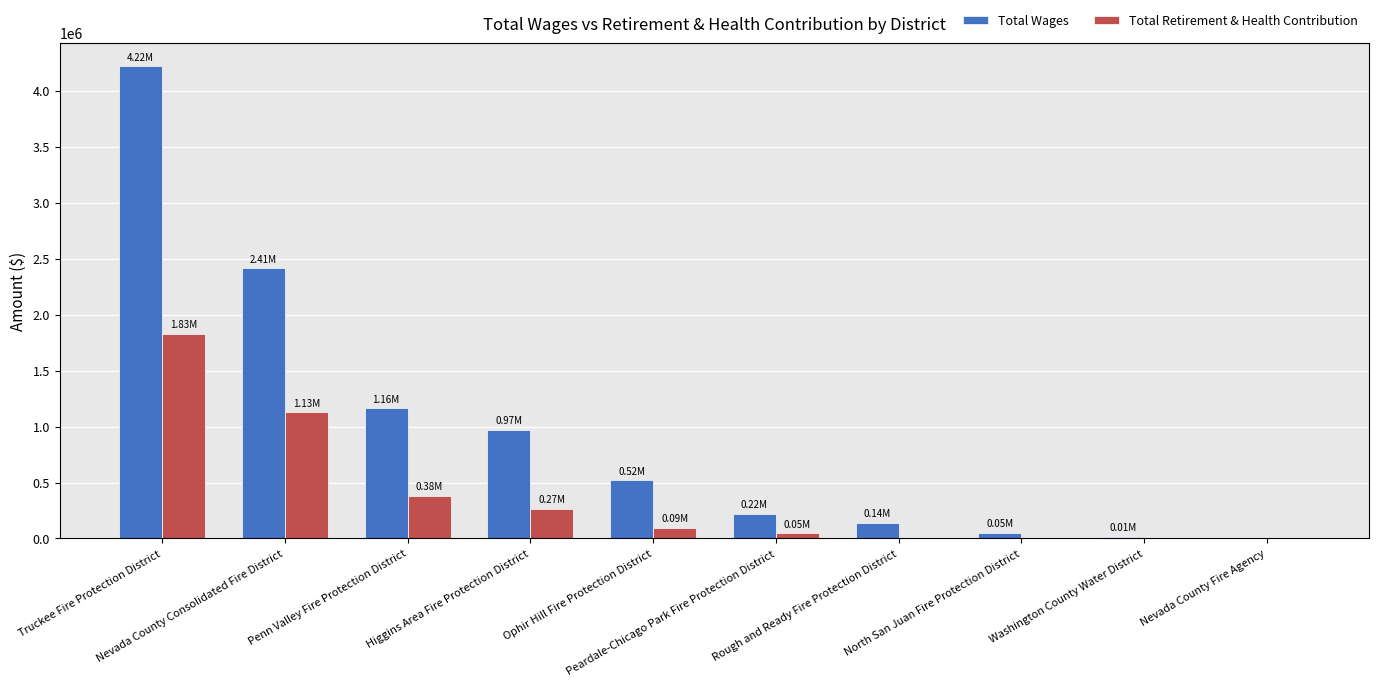

Is it true that Total Wages equals 139178.0 at Rough and Ready Fire Protection District?

True